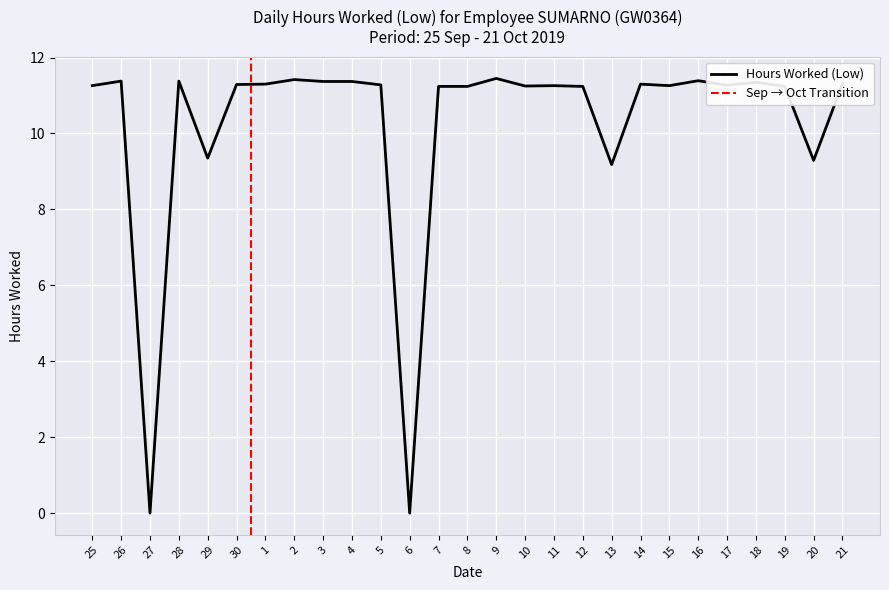

Which category has the highest value across all series?

9